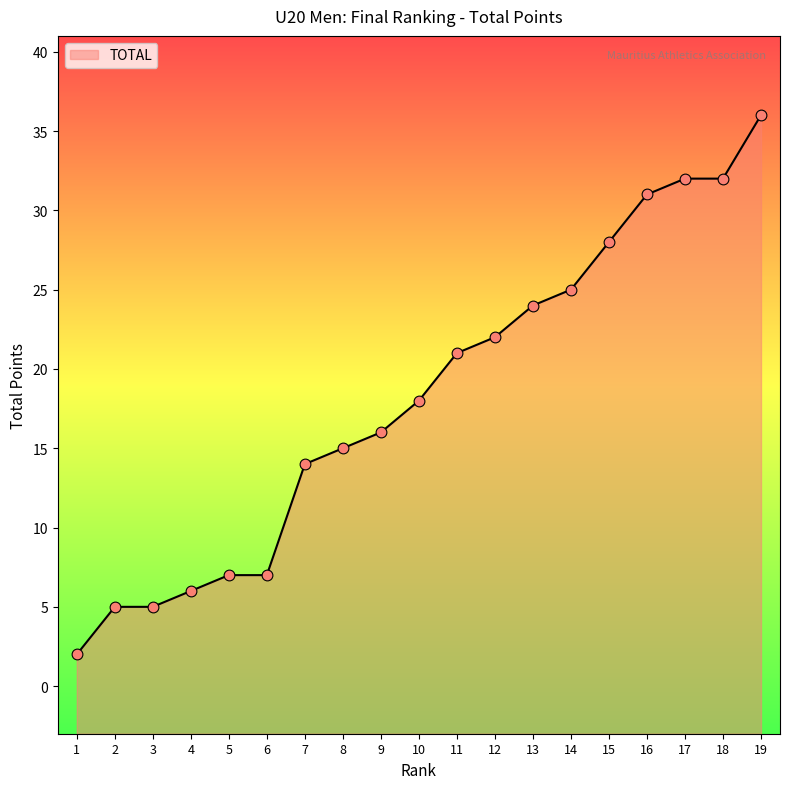

What is the change in value from 2 to 11?

+16